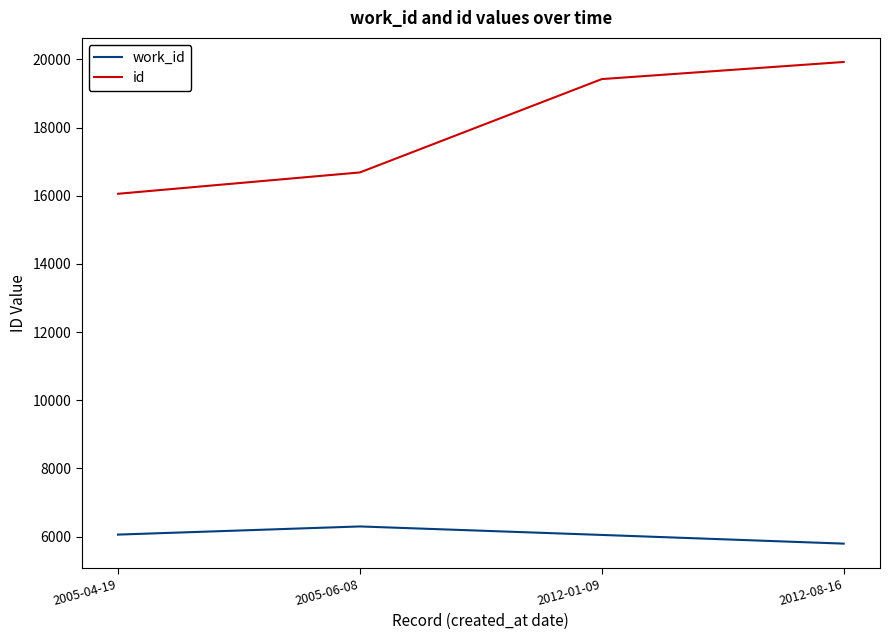

Rank the series by their average value, from highest to lowest.

id, work_id